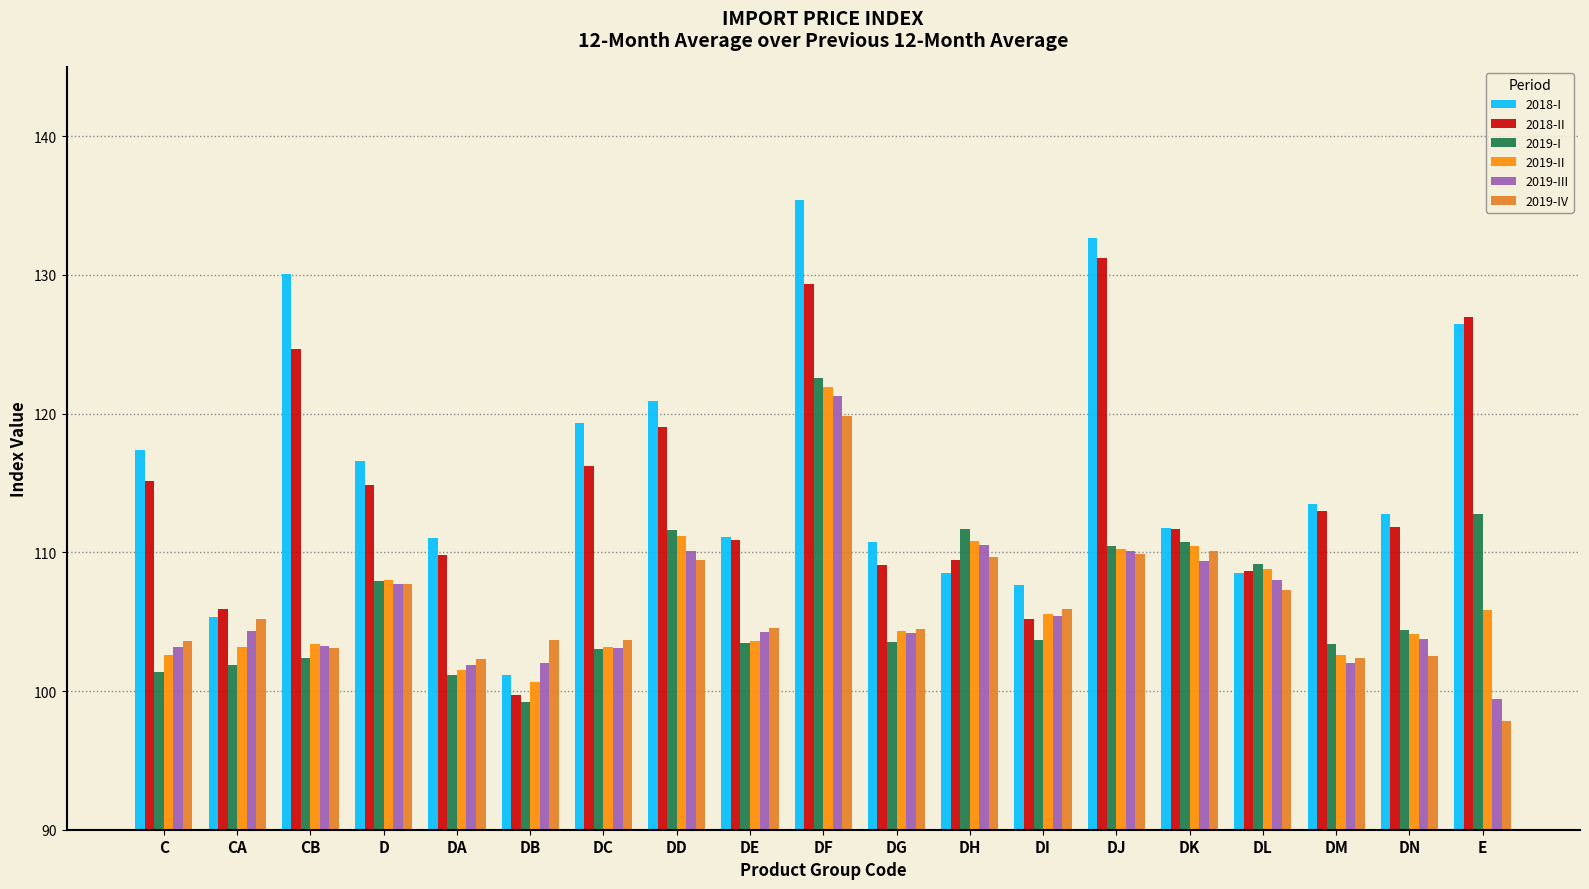

The 2019-II series shows 100.6 at DB. True or false?

True